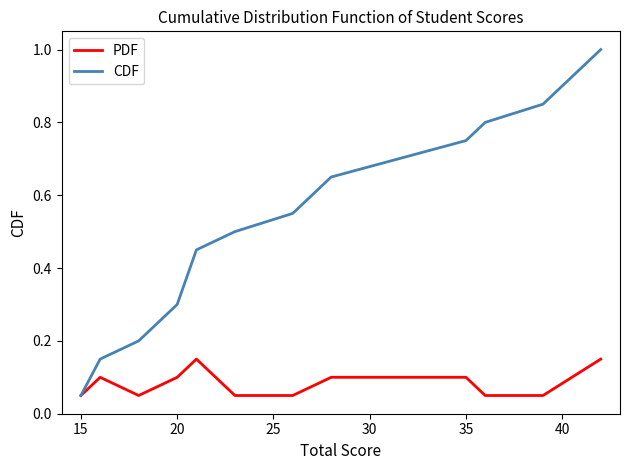

Rank the series by their maximum value, from lowest to highest.

PDF, CDF